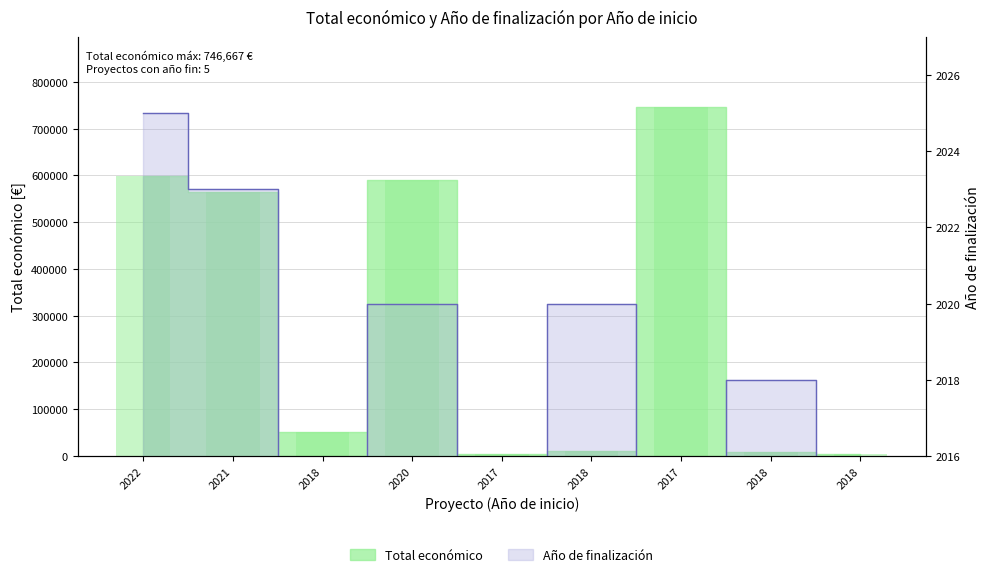

Reading left to right, list all the values displayed in this chart.

Total económico: 599022	564758	50929	590909	5000	10160	746667	9520	5000
Año de finalización: 2025	2023	0	2020	0	2020	0	2018	0